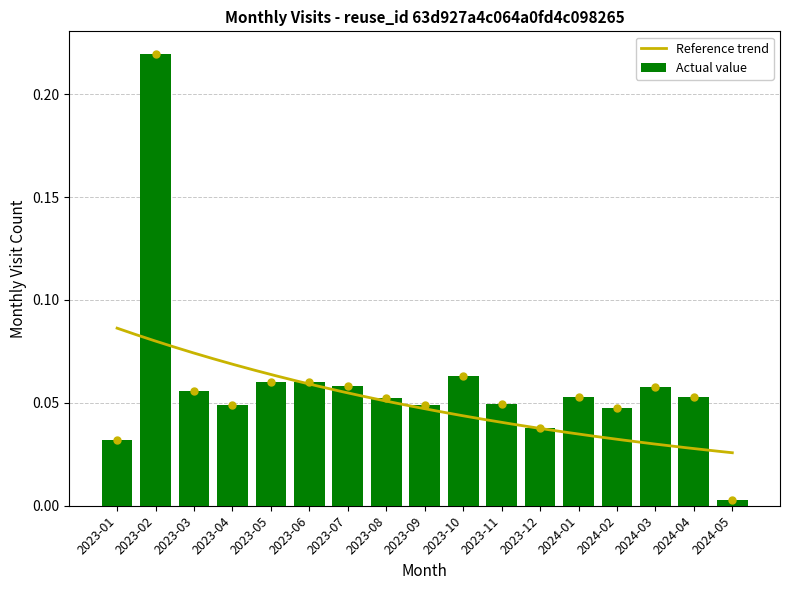

Reading left to right, transcribe all the data shown in this chart.

2023-01=0.0	2023-02=0.2	2023-03=0.1	2023-04=0.0	2023-05=0.1	2023-06=0.1	2023-07=0.1	2023-08=0.1	2023-09=0.0	2023-10=0.1	2023-11=0.0	2023-12=0.0	2024-01=0.1	2024-02=0.0	2024-03=0.1	2024-04=0.1	2024-05=0.0